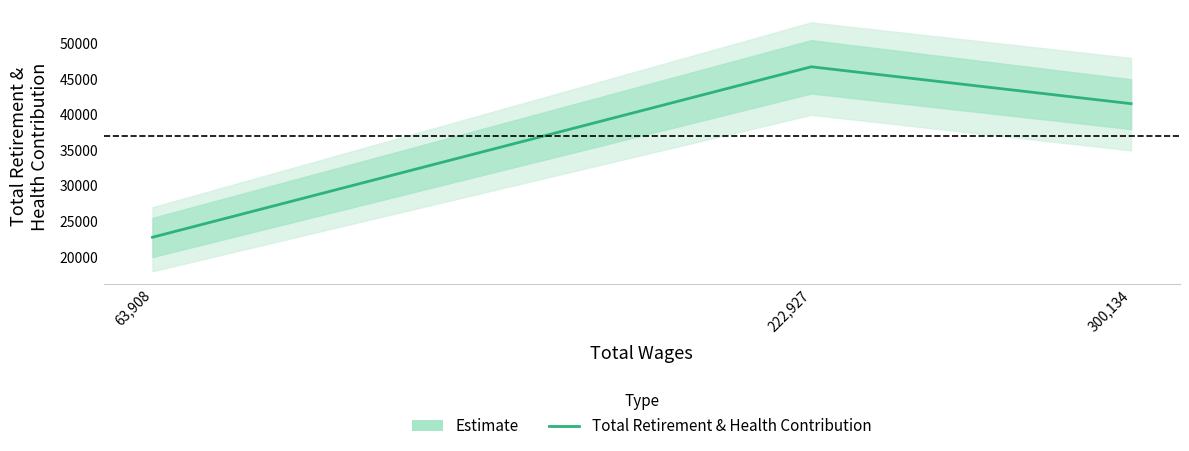

The chart shows a value of 15535 at 222,927. True or false?

False